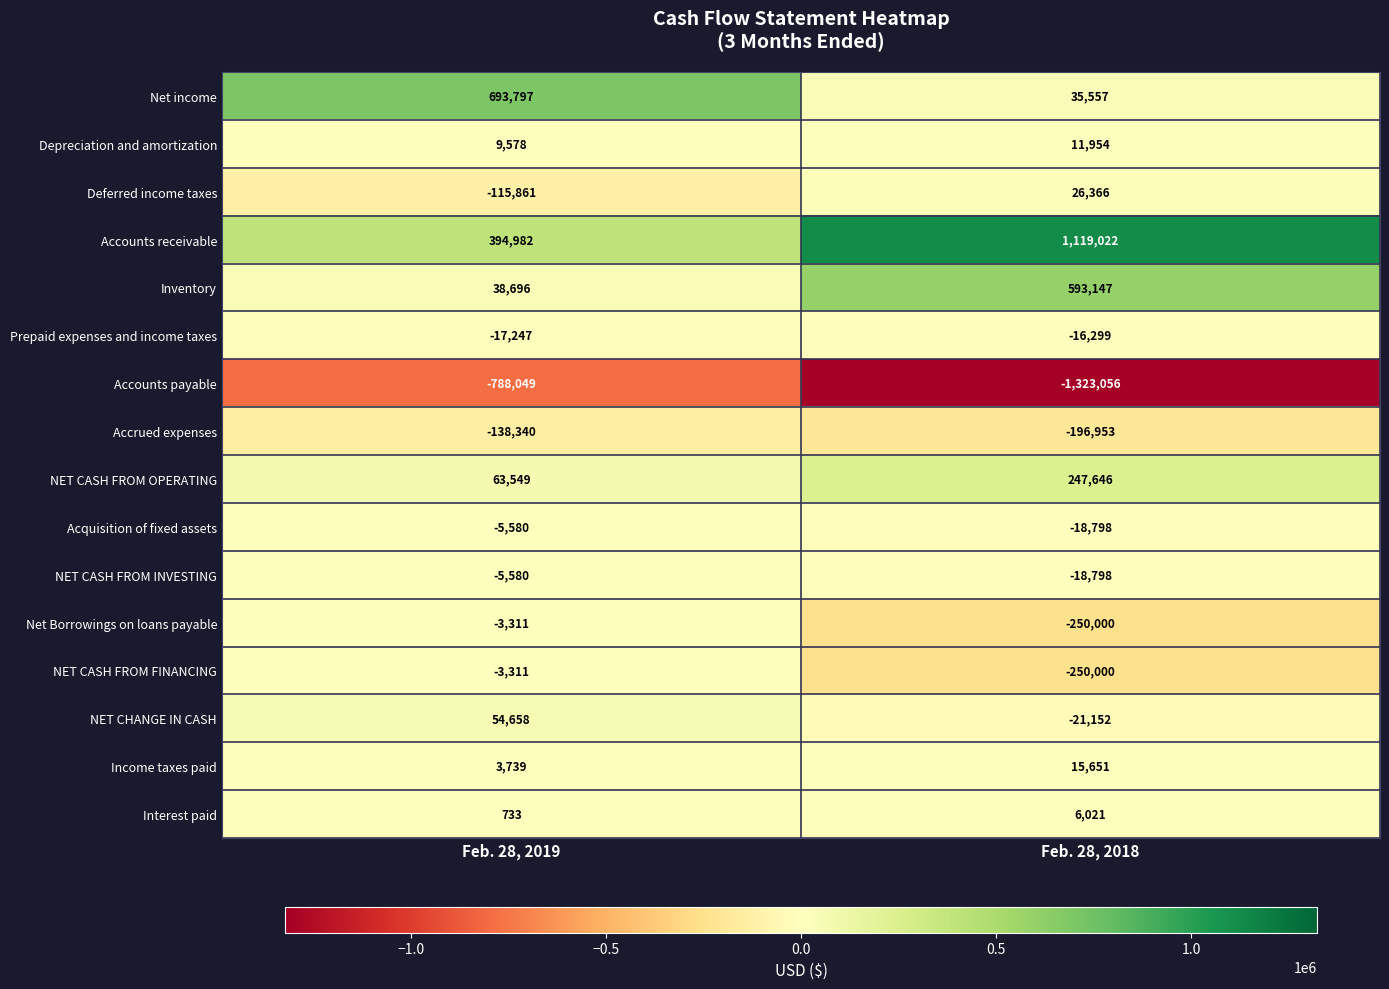

Is the value of Accounts receivable at Feb. 28, 2018 greater than the value of Accounts payable at Feb. 28, 2019?

Yes